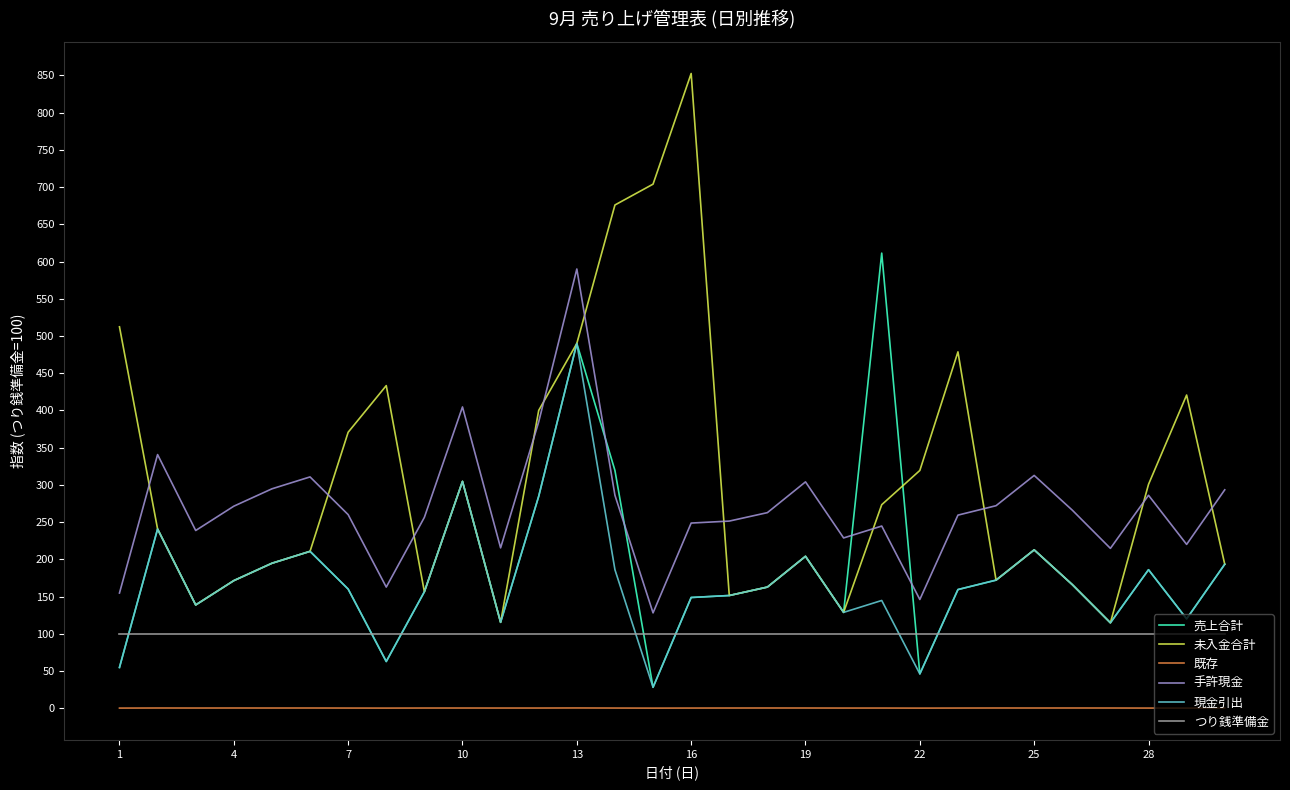

Which series has the largest range (max minus min)?

未入金合計